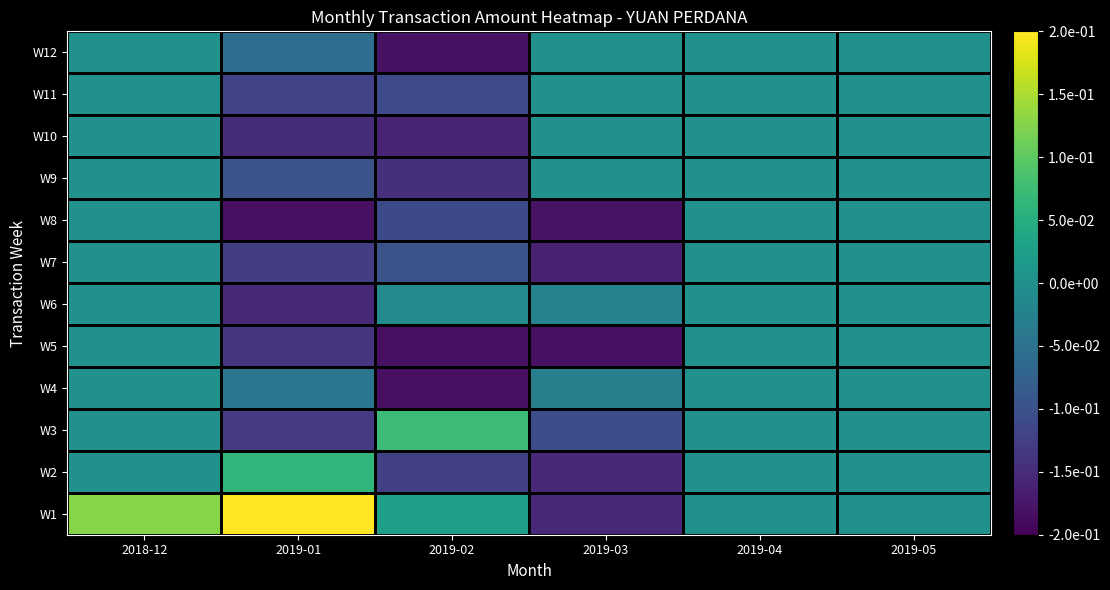

Reading left to right, extract all data points from this chart.

W1: 2018-12=0.1	2019-01=0.2	2019-02=0.0	2019-03=-0.2	2019-04=0.0	2019-05=0.0
W2: 2018-12=0.0	2019-01=0.1	2019-02=-0.1	2019-03=-0.2	2019-04=0.0	2019-05=0.0
W3: 2018-12=0.0	2019-01=-0.1	2019-02=0.1	2019-03=-0.1	2019-04=0.0	2019-05=0.0
W4: 2018-12=0.0	2019-01=-0.0	2019-02=-0.2	2019-03=-0.0	2019-04=0.0	2019-05=0.0
W5: 2018-12=0.0	2019-01=-0.1	2019-02=-0.2	2019-03=-0.2	2019-04=0.0	2019-05=0.0
W6: 2018-12=0.0	2019-01=-0.2	2019-02=-0.0	2019-03=-0.0	2019-04=0.0	2019-05=0.0
W7: 2018-12=0.0	2019-01=-0.1	2019-02=-0.1	2019-03=-0.2	2019-04=0.0	2019-05=0.0
W8: 2018-12=0.0	2019-01=-0.2	2019-02=-0.1	2019-03=-0.2	2019-04=0.0	2019-05=0.0
W9: 2018-12=0.0	2019-01=-0.1	2019-02=-0.1	2019-03=0.0	2019-04=0.0	2019-05=0.0
W10: 2018-12=0.0	2019-01=-0.2	2019-02=-0.2	2019-03=0.0	2019-04=0.0	2019-05=0.0
W11: 2018-12=0.0	2019-01=-0.1	2019-02=-0.1	2019-03=0.0	2019-04=0.0	2019-05=0.0
W12: 2018-12=0.0	2019-01=-0.1	2019-02=-0.2	2019-03=0.0	2019-04=0.0	2019-05=0.0